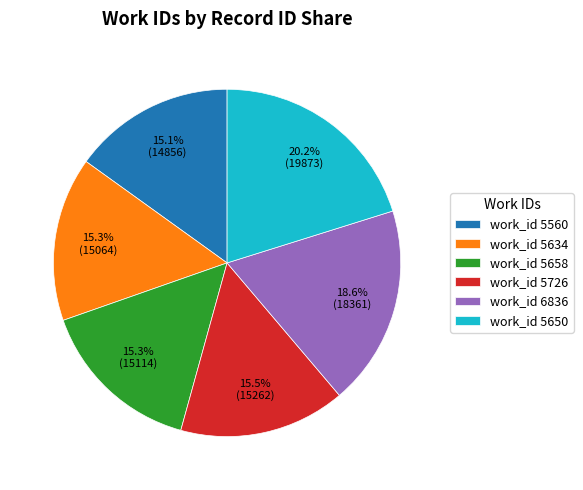

What is the largest slice in the pie chart?

work_id 5650